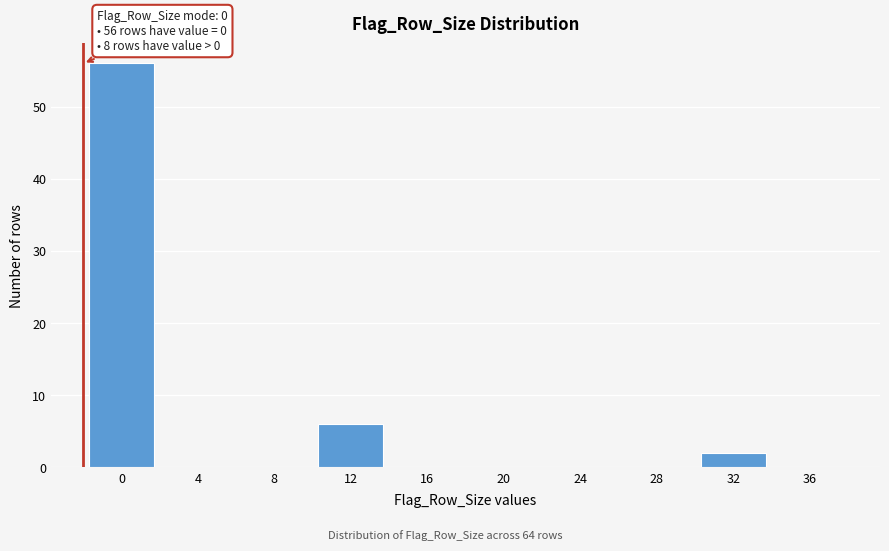

Reading left to right, transcribe all the data shown in this chart.

0=56	4=0	8=0	12=6	16=0	20=0	24=0	28=0	32=2	36=0